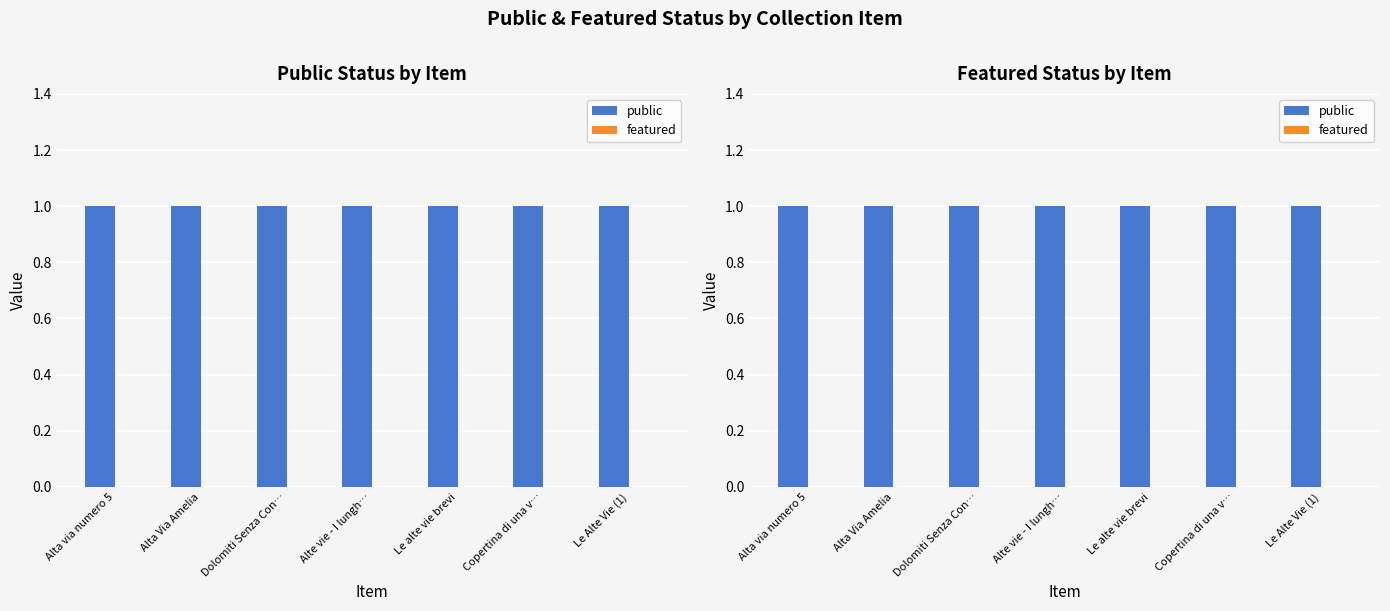

What is the highest value of the public series?

1